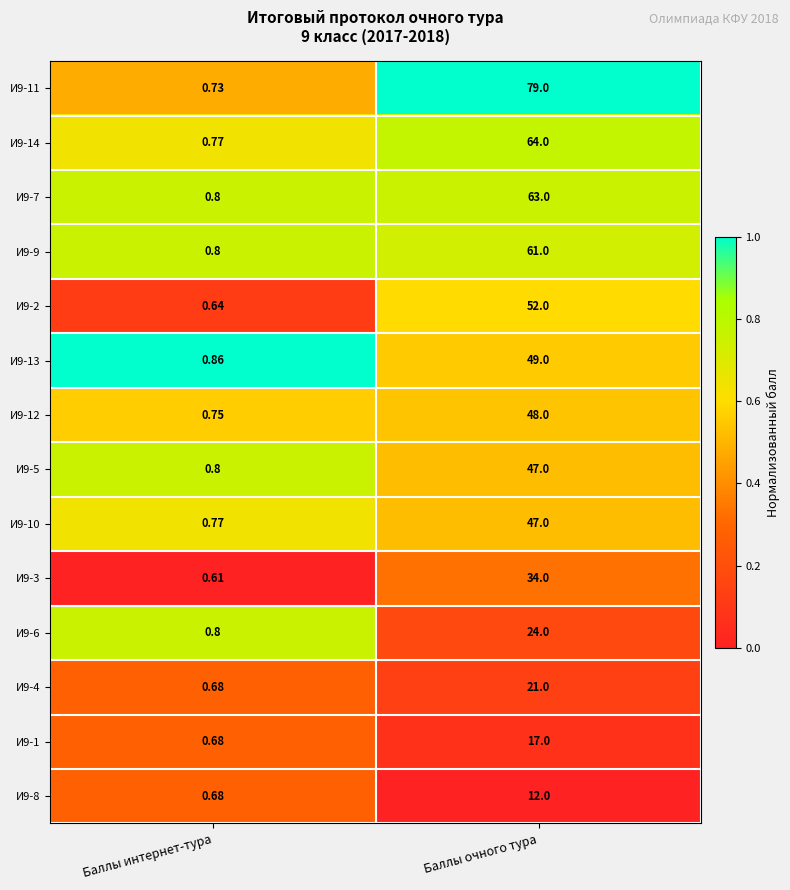

What is the spread (max minus min) of values at Баллы очного тура?

67.0